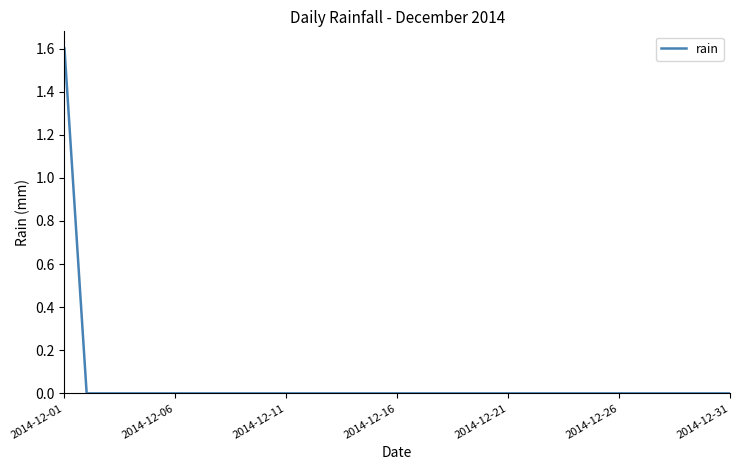

How many lines are shown in the chart?

1